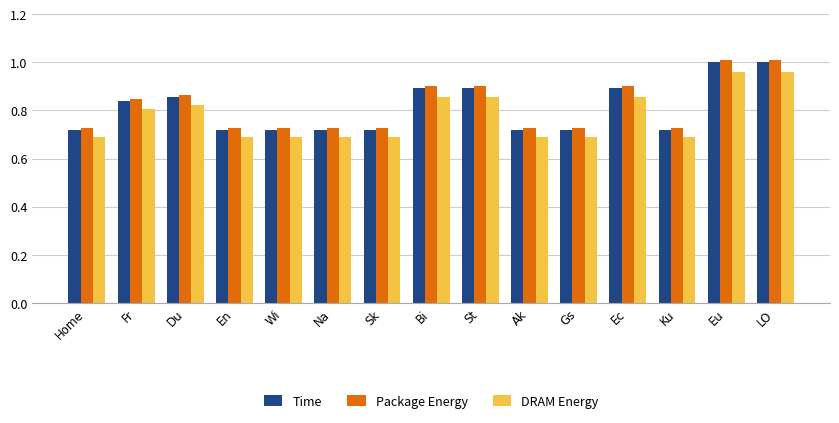

What position from the left is Wi?

5